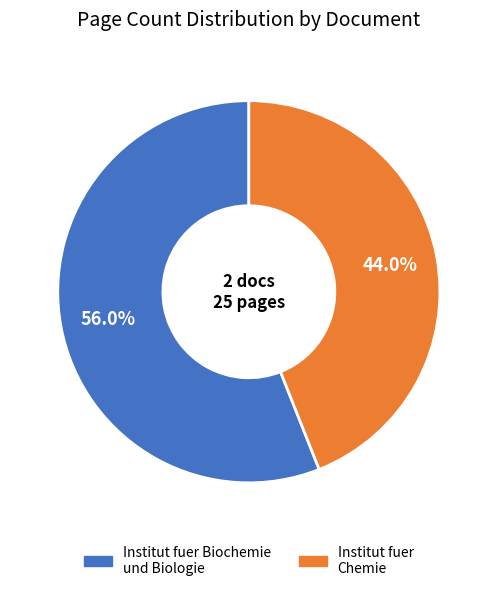

Is there a majority slice in this chart?

Yes